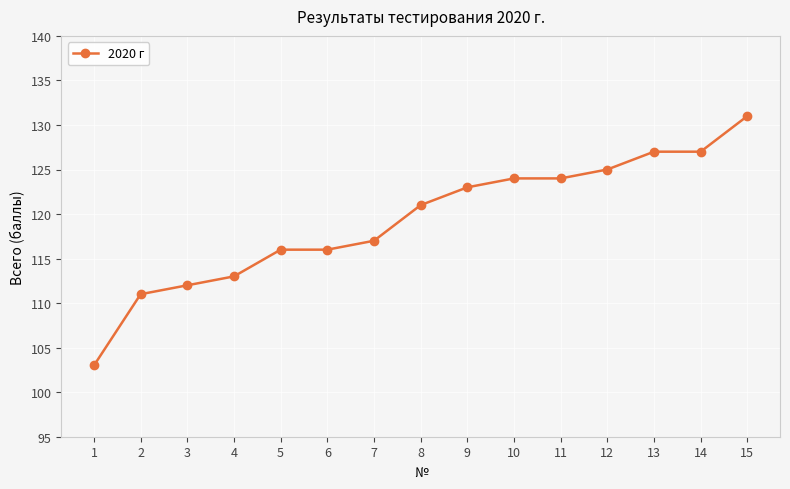

The value at 10 is 75. True or false?

False